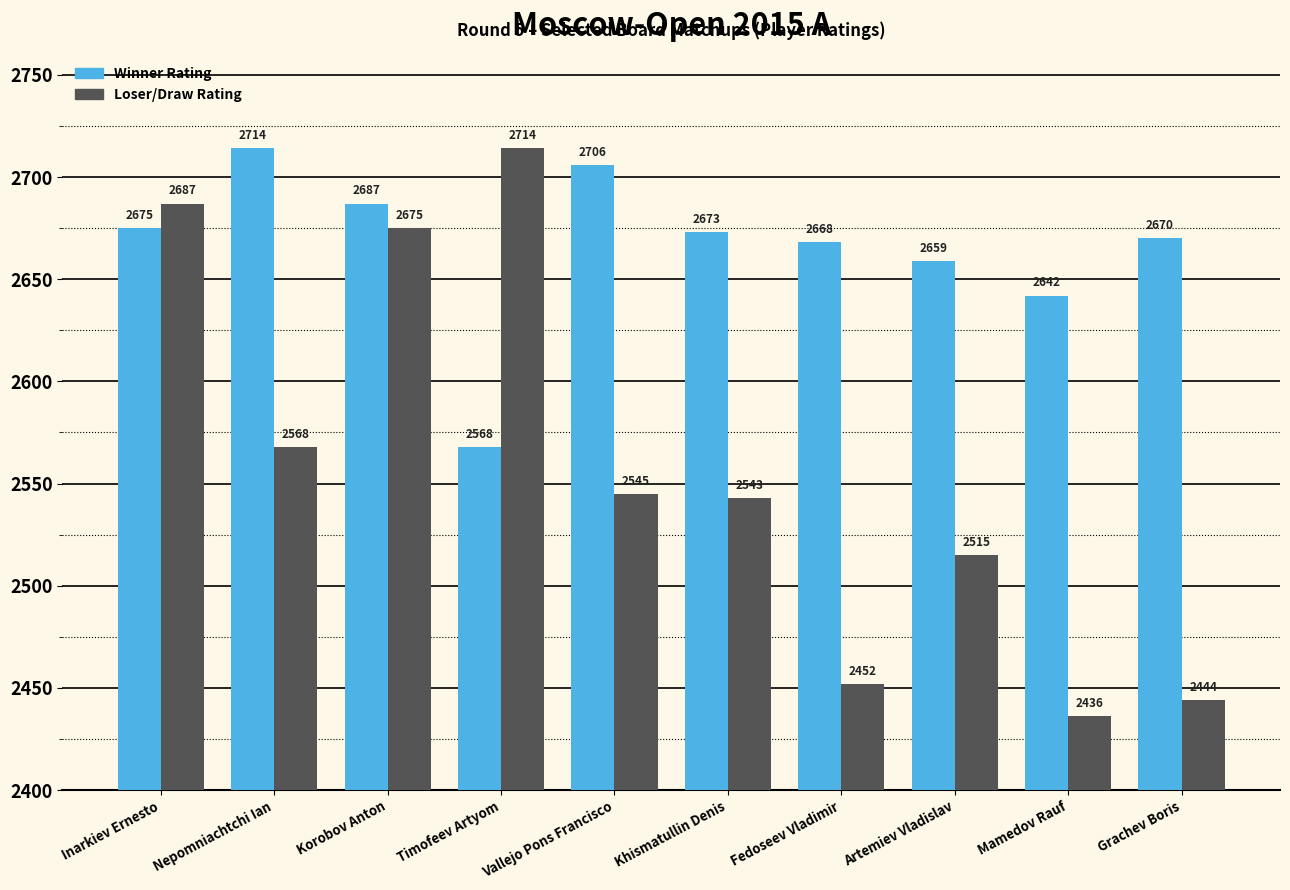

Reading left to right, what are all the values shown in this chart?

Winner Rating: 2675	2714	2687	2568	2706	2673	2668	2659	2642	2670
Loser/Draw Rating: 2687	2568	2675	2714	2545	2543	2452	2515	2436	2444